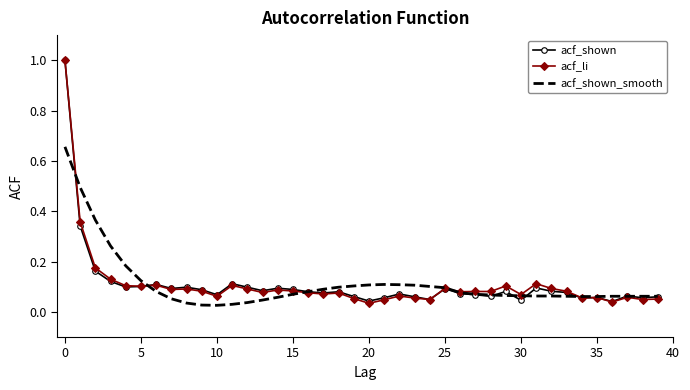

List the series in order of their overall mean, highest first.

acf_shown_smooth, acf_li, acf_shown